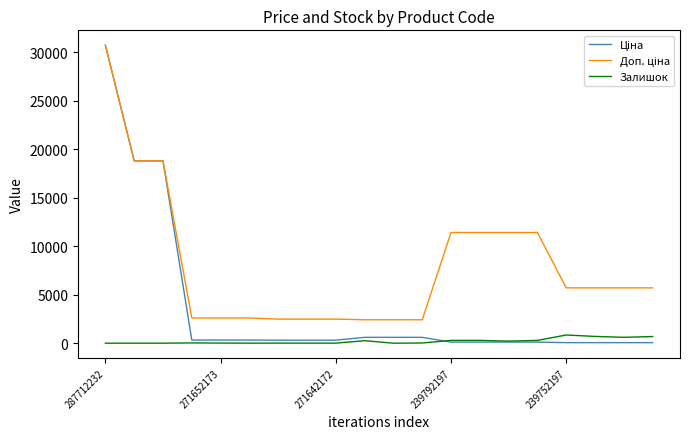

What is the greatest value displayed?

30717.1